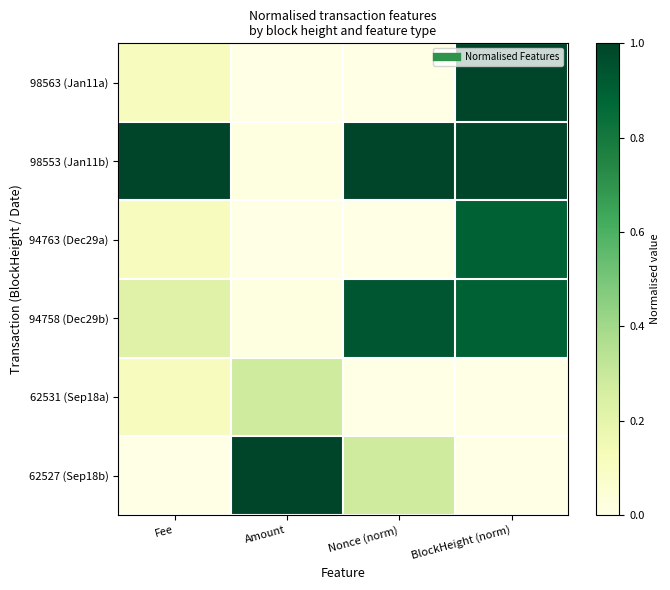

Reading right to left, transcribe all the data shown in this chart.

98563 (Jan11a): BlockHeight (norm)=1.0	Nonce (norm)=0.0	Amount=0.0	Fee=0.1
98553 (Jan11b): BlockHeight (norm)=1.0	Nonce (norm)=1.0	Amount=0.0	Fee=1.0
94763 (Dec29a): BlockHeight (norm)=0.9	Nonce (norm)=0.0	Amount=0.0	Fee=0.1
94758 (Dec29b): BlockHeight (norm)=0.9	Nonce (norm)=0.9	Amount=0.0	Fee=0.2
62531 (Sep18a): BlockHeight (norm)=0.0	Nonce (norm)=0.0	Amount=0.3	Fee=0.1
62527 (Sep18b): BlockHeight (norm)=0.0	Nonce (norm)=0.3	Amount=1.0	Fee=0.0